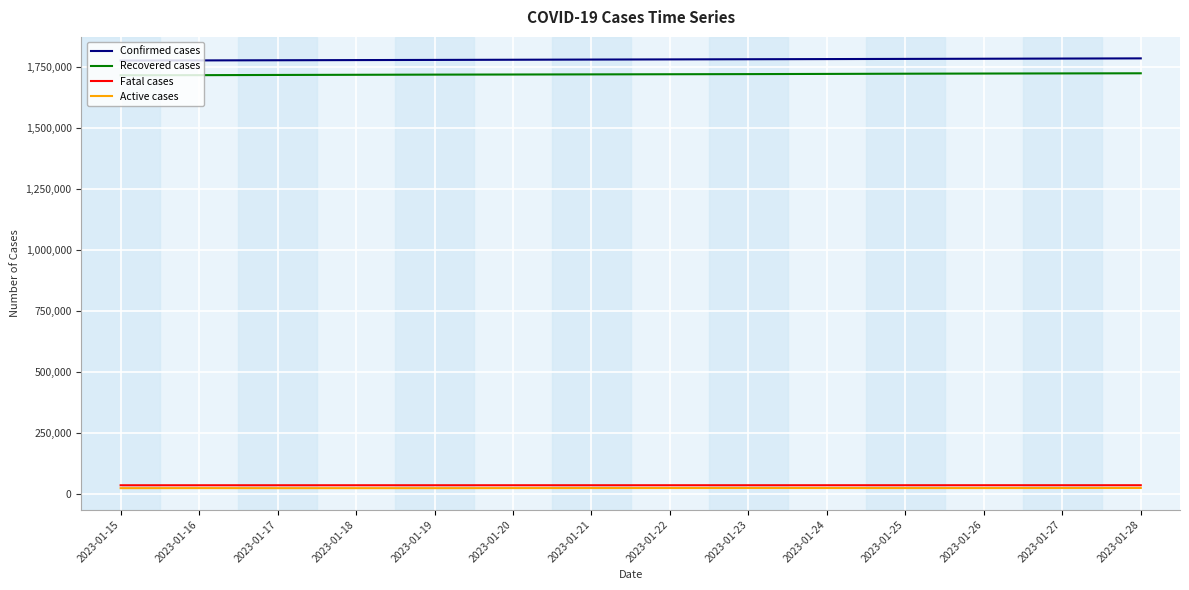

The value of Confirmed cases at 2023-01-20 is 1780532. True or false?

True